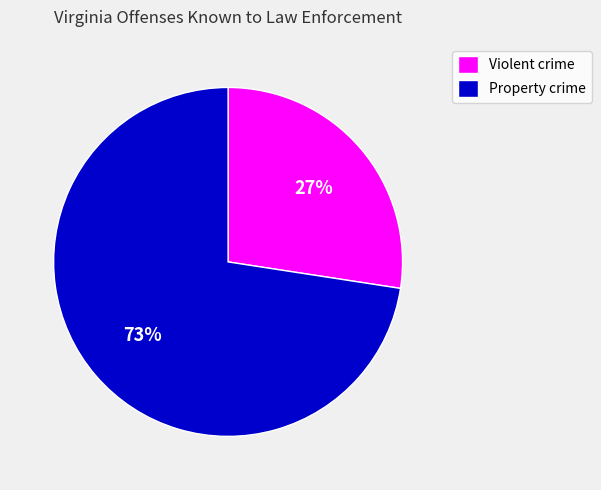

The Property crime slice represents 73% of the pie. True or false?

True